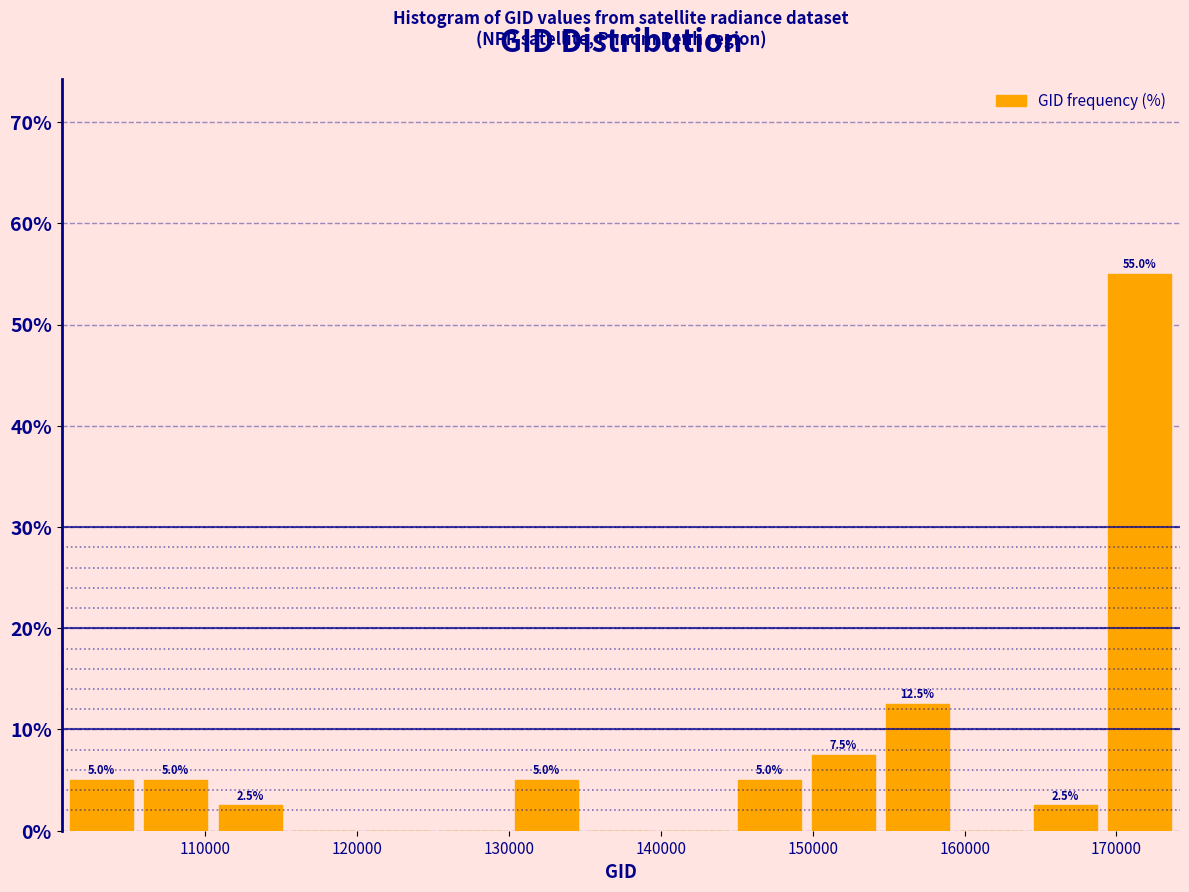

Over which range of the x-axis is the bar tallest?

169000 to 174000